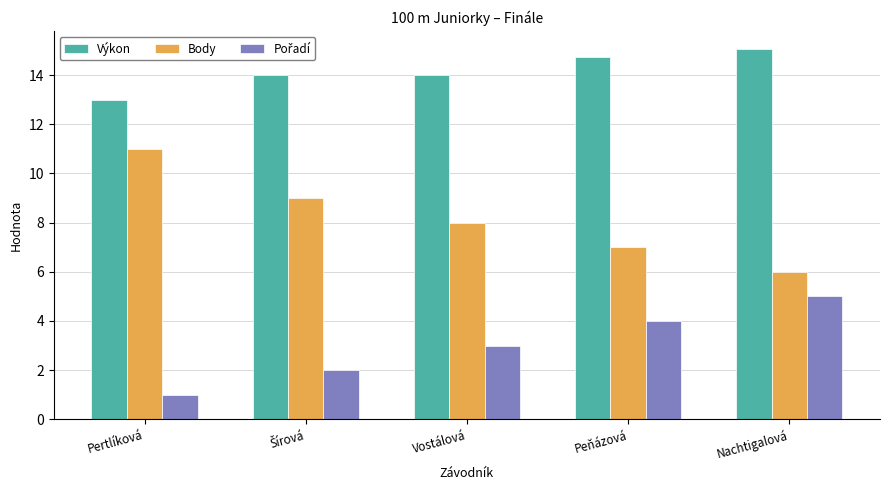

Which series has the largest total across all categories?

Výkon